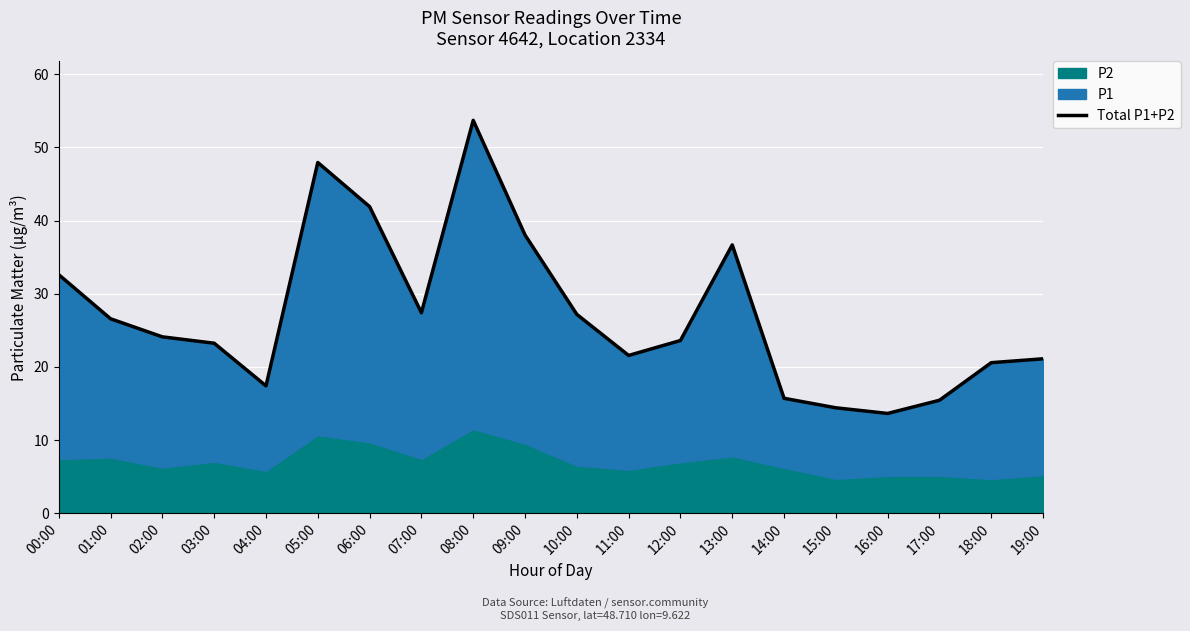

What is the difference between the maximum and minimum values?

40.1